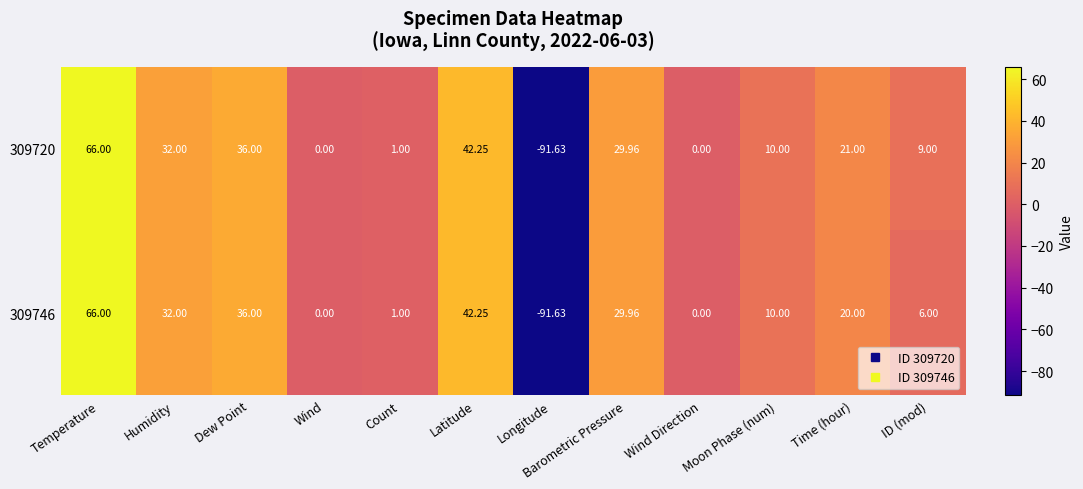

Which series changed the most between Moon Phase (num) and ID (mod)?

309746